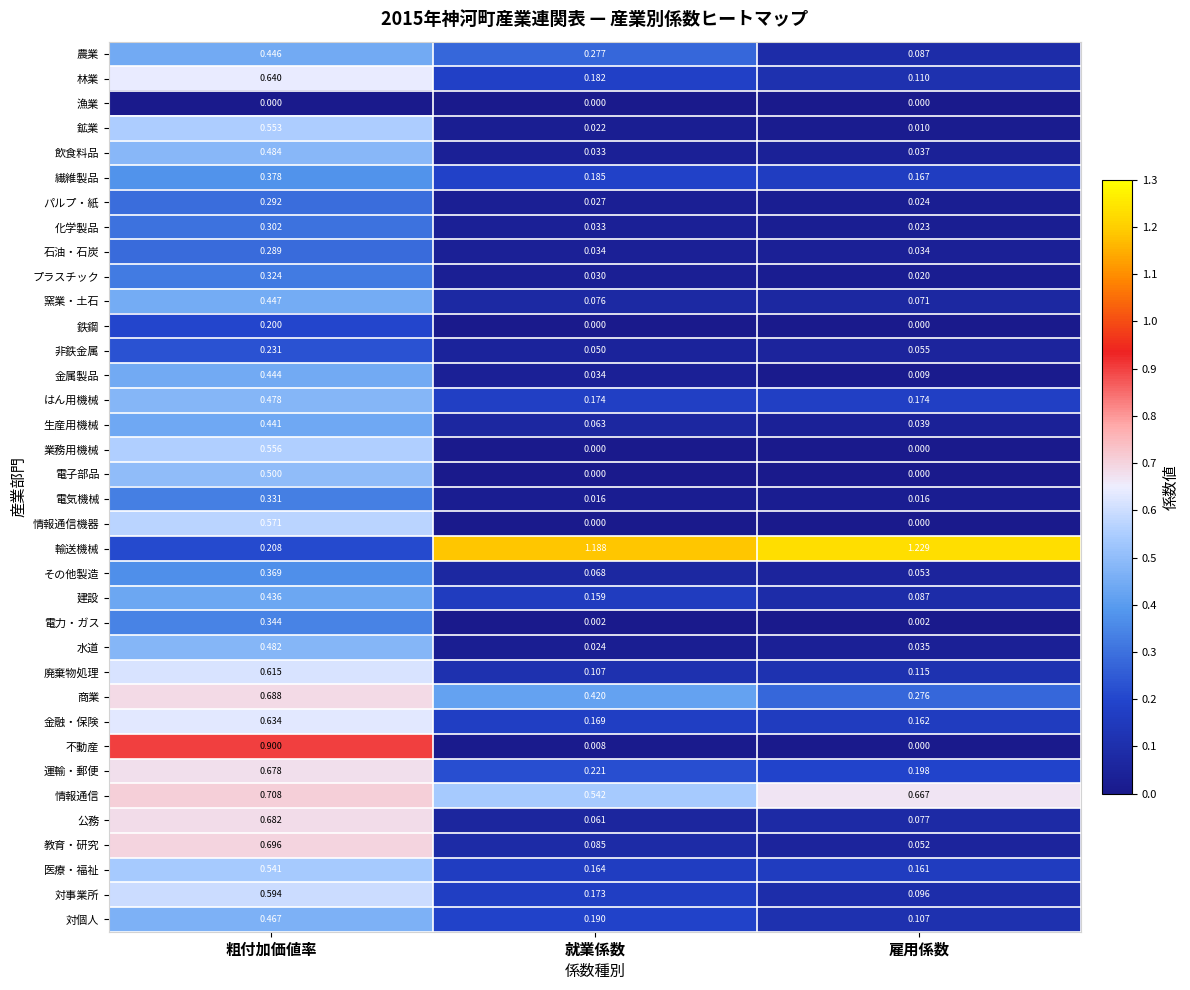

Which label corresponds to the largest value in the chart?

雇用係数